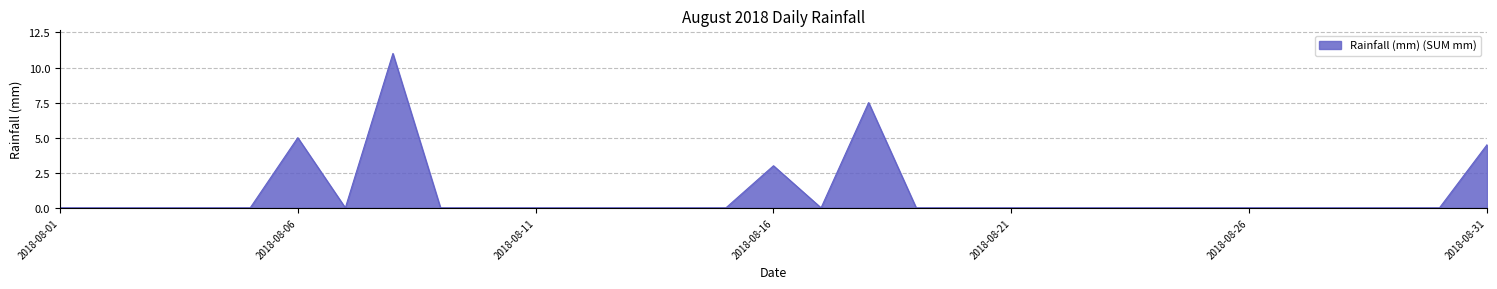

What is the maximum value shown in the chart?

11.0